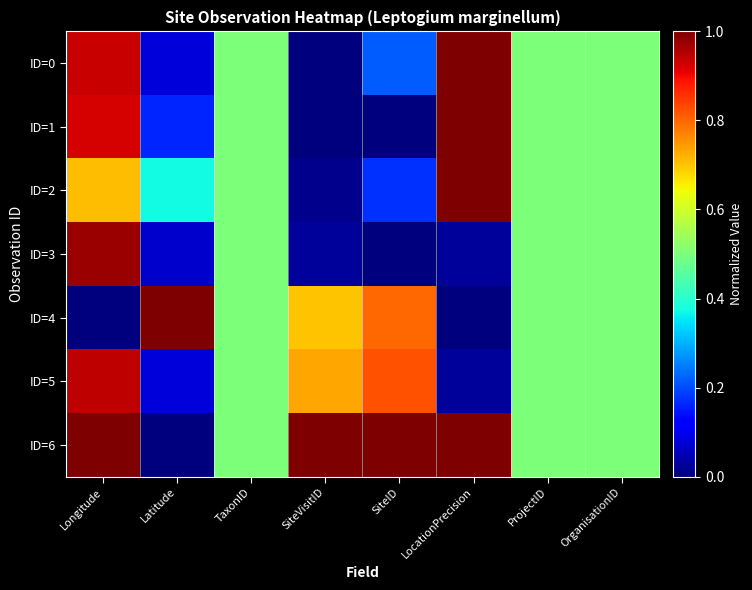

Reading left to right, transcribe all the data shown in this chart.

ID=0: Longitude=0.9	Latitude=0.1	TaxonID=0.5	SiteVisitID=0.0	SiteID=0.2	LocationPrecision=1.0	ProjectID=0.5	OrganisationID=0.5
ID=1: Longitude=0.9	Latitude=0.2	TaxonID=0.5	SiteVisitID=0.0	SiteID=0.0	LocationPrecision=1.0	ProjectID=0.5	OrganisationID=0.5
ID=2: Longitude=0.7	Latitude=0.4	TaxonID=0.5	SiteVisitID=0.0	SiteID=0.2	LocationPrecision=1.0	ProjectID=0.5	OrganisationID=0.5
ID=3: Longitude=1.0	Latitude=0.1	TaxonID=0.5	SiteVisitID=0.0	SiteID=0.0	LocationPrecision=0.0	ProjectID=0.5	OrganisationID=0.5
ID=4: Longitude=0.0	Latitude=1.0	TaxonID=0.5	SiteVisitID=0.7	SiteID=0.8	LocationPrecision=0.0	ProjectID=0.5	OrganisationID=0.5
ID=5: Longitude=0.9	Latitude=0.1	TaxonID=0.5	SiteVisitID=0.7	SiteID=0.8	LocationPrecision=0.0	ProjectID=0.5	OrganisationID=0.5
ID=6: Longitude=1.0	Latitude=0.0	TaxonID=0.5	SiteVisitID=1.0	SiteID=1.0	LocationPrecision=1.0	ProjectID=0.5	OrganisationID=0.5